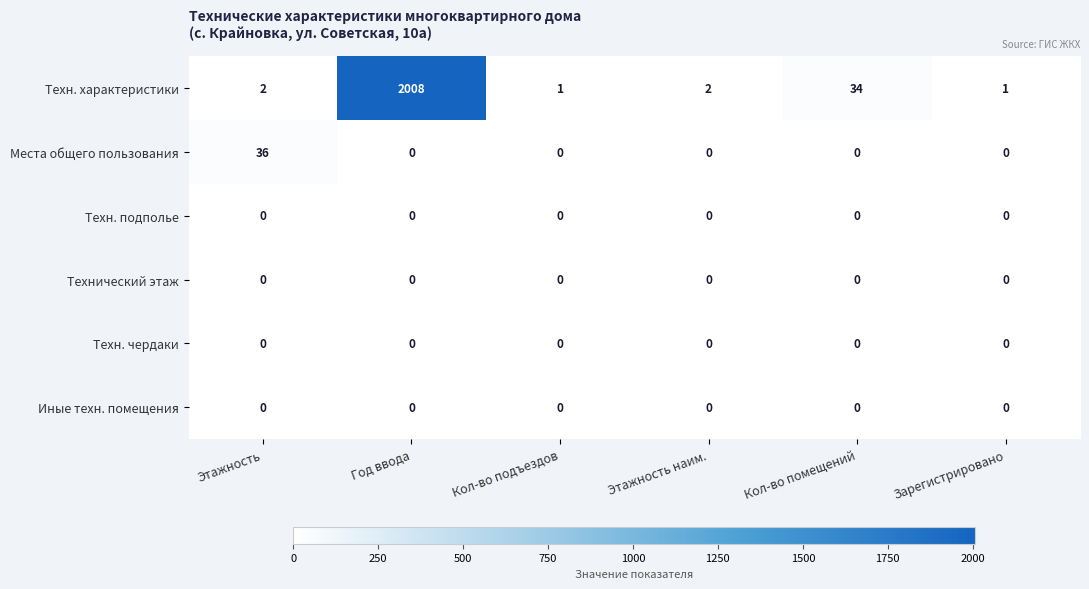

At how many categories does at least one series exceed 60?

1